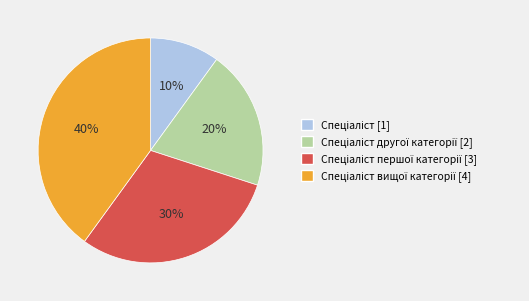

Does any single category account for the majority?

No